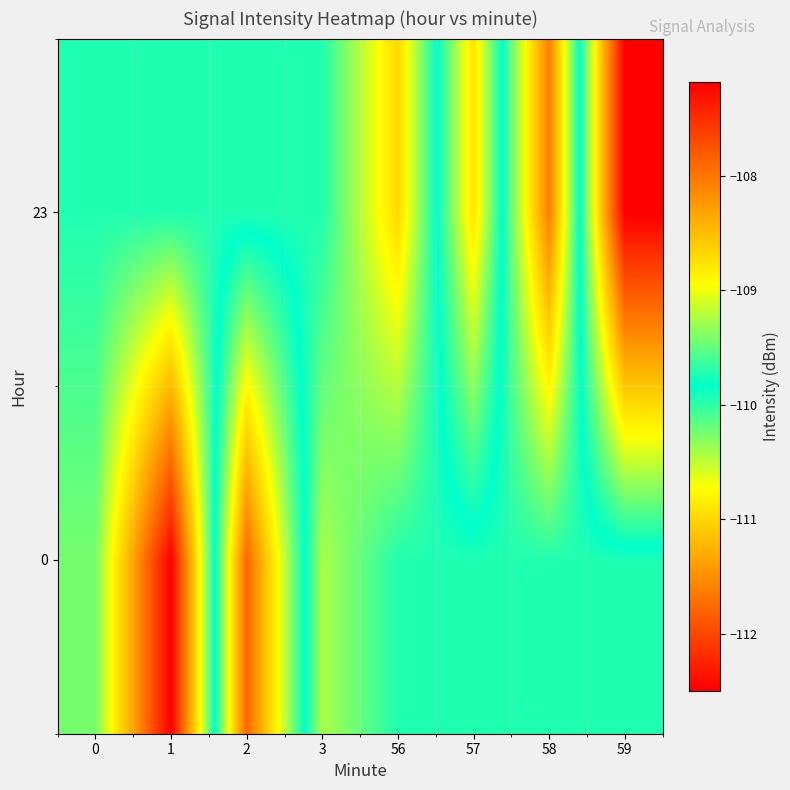

Which series changed the most between 3 and 59?

23